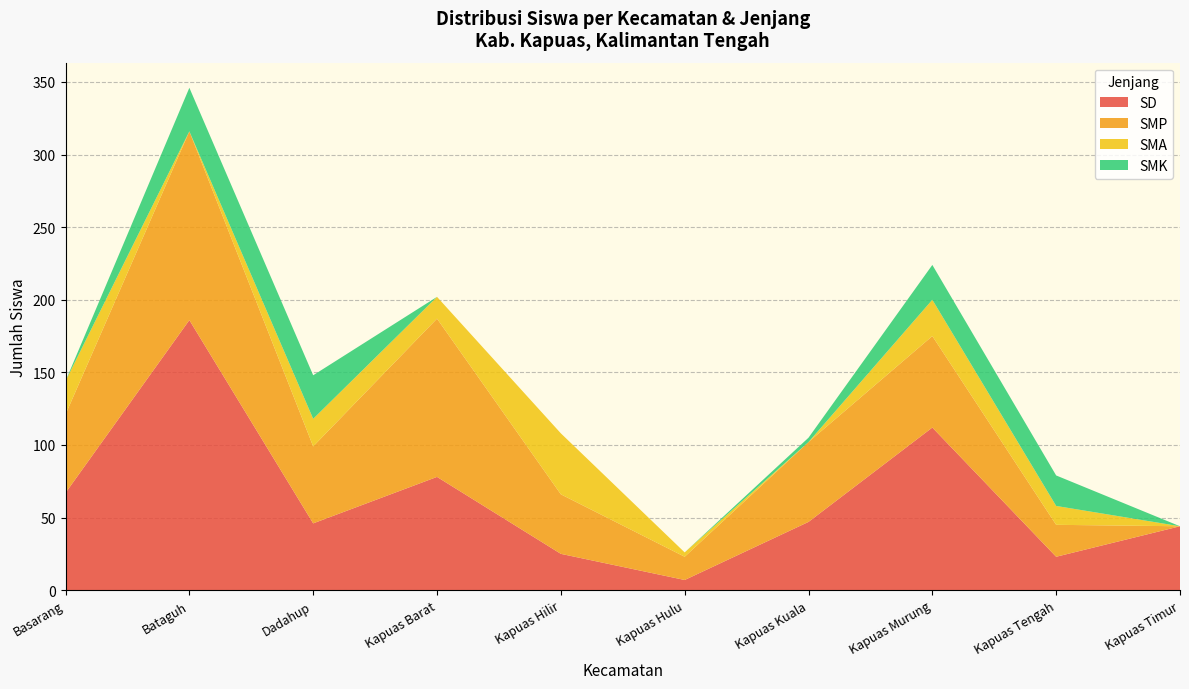

What is the approximate value of SD at Kapuas Murung?

112